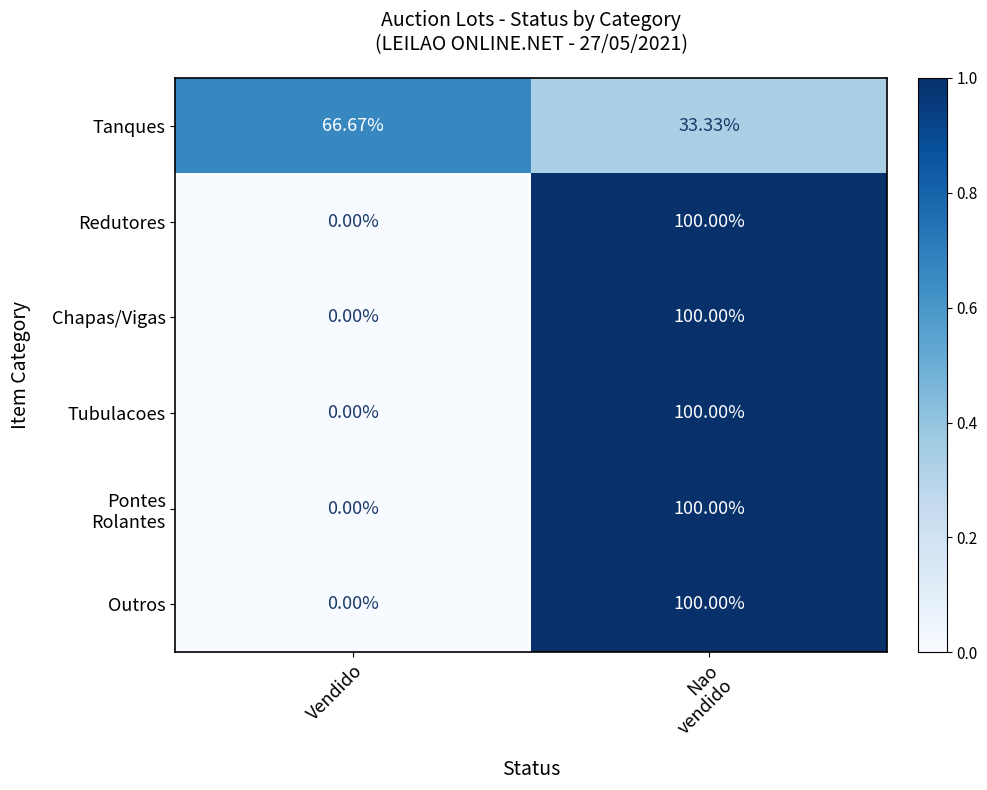

Which label corresponds to the smallest value in the chart?

Vendido